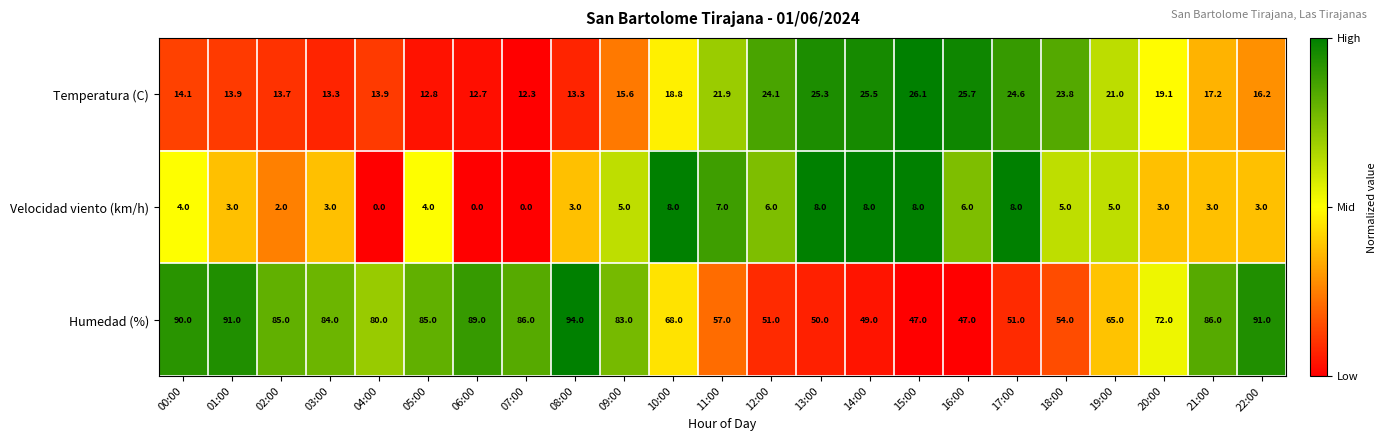

What value does the Velocidad viento (km/h) series have at 15:00?

8.0